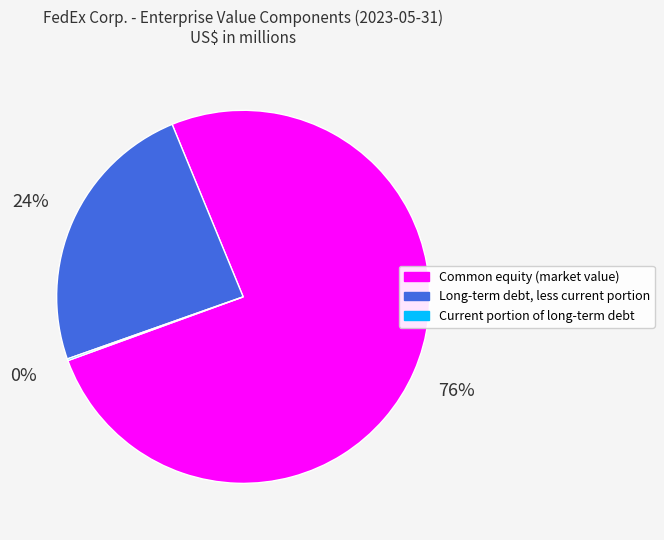

Does Common equity (market value) account for over 50% of the chart?

Yes